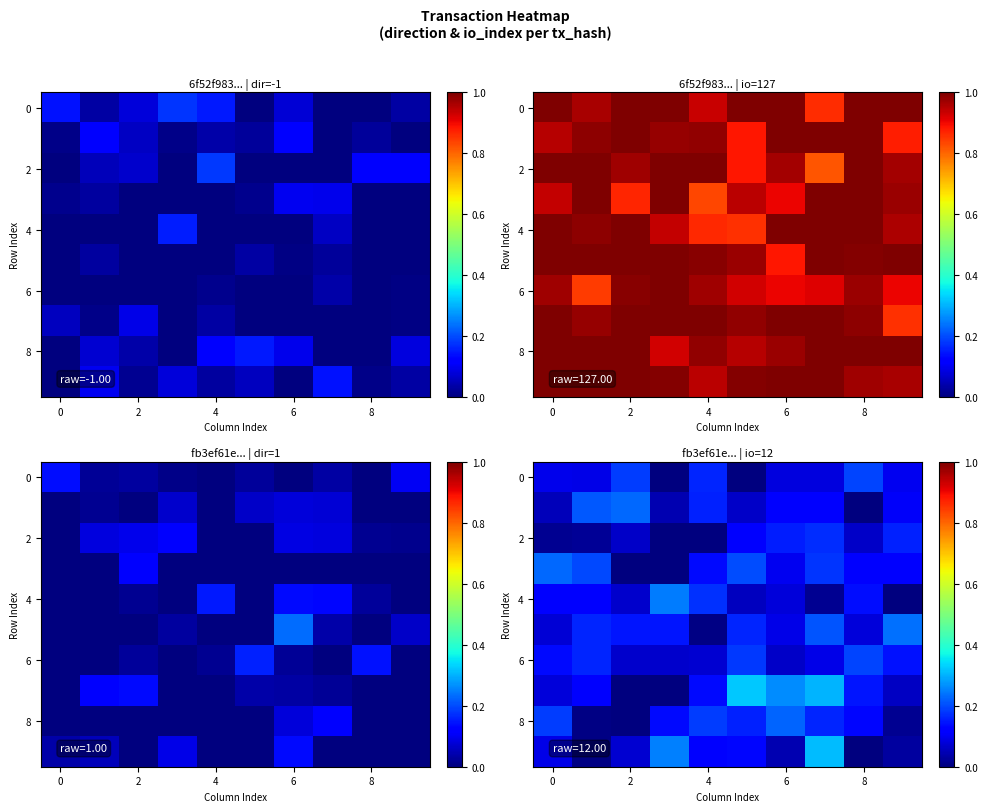

Which category has the highest value across all series?

8